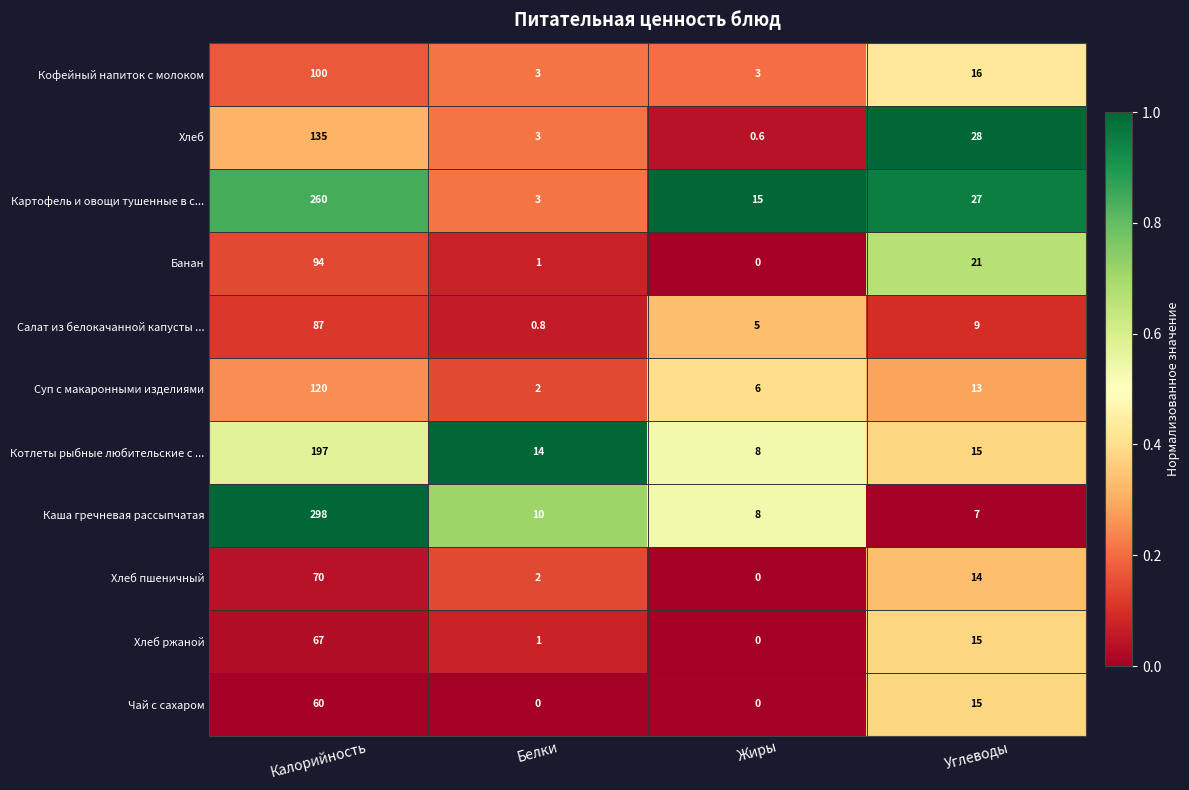

How many Кофейный напиток с молоком values are between 3 and 100?

4